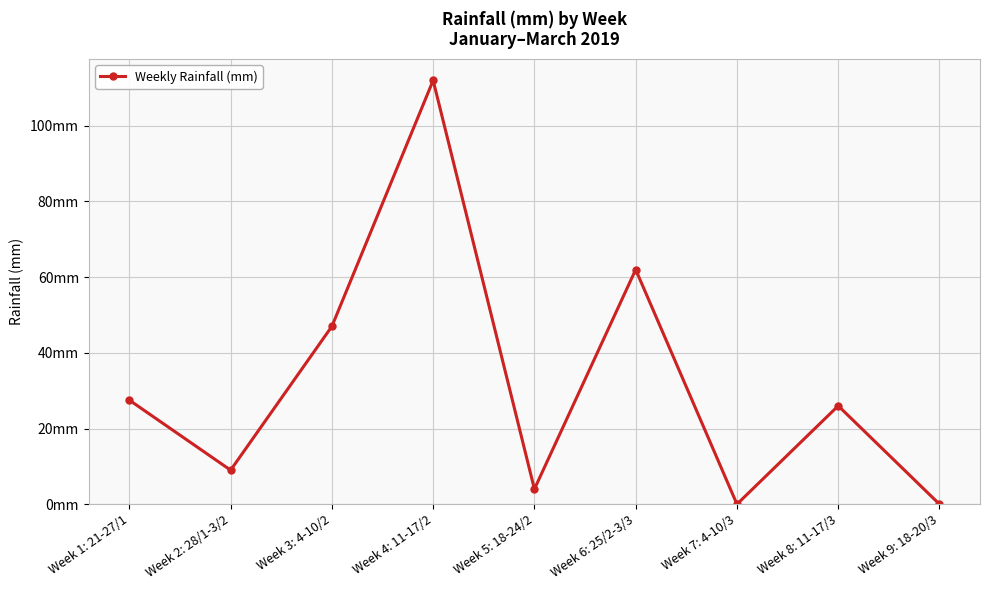

Does the chart display data point markers on the line(s)?

Yes